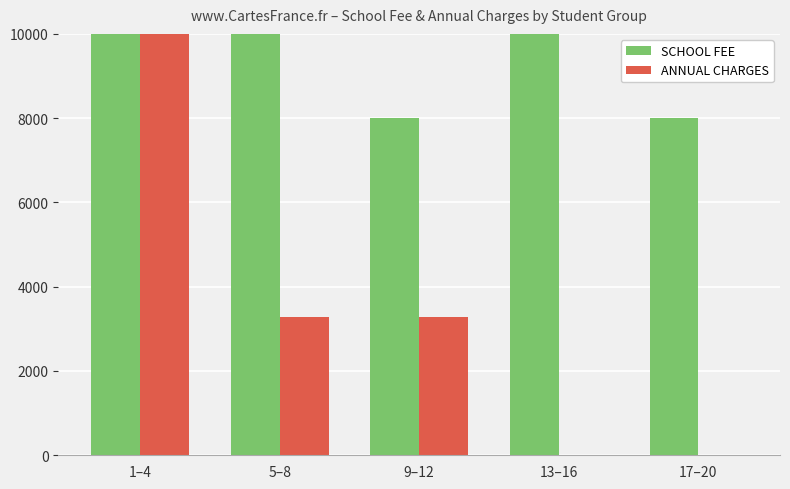

What is the value of the SCHOOL FEE bar at the 3rd from the left?

8000